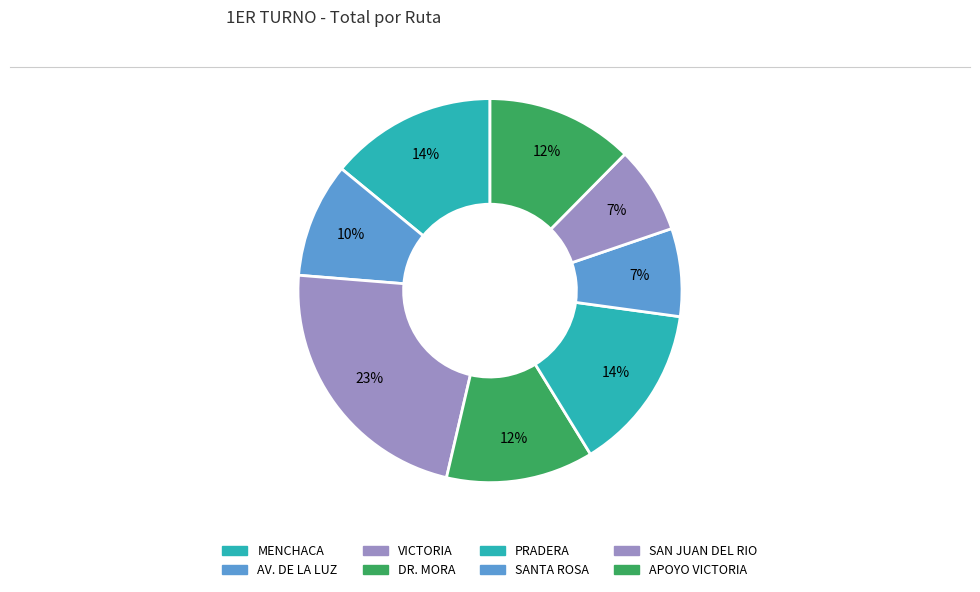

What is the smallest slice in the pie chart?

SAN JUAN DEL RIO